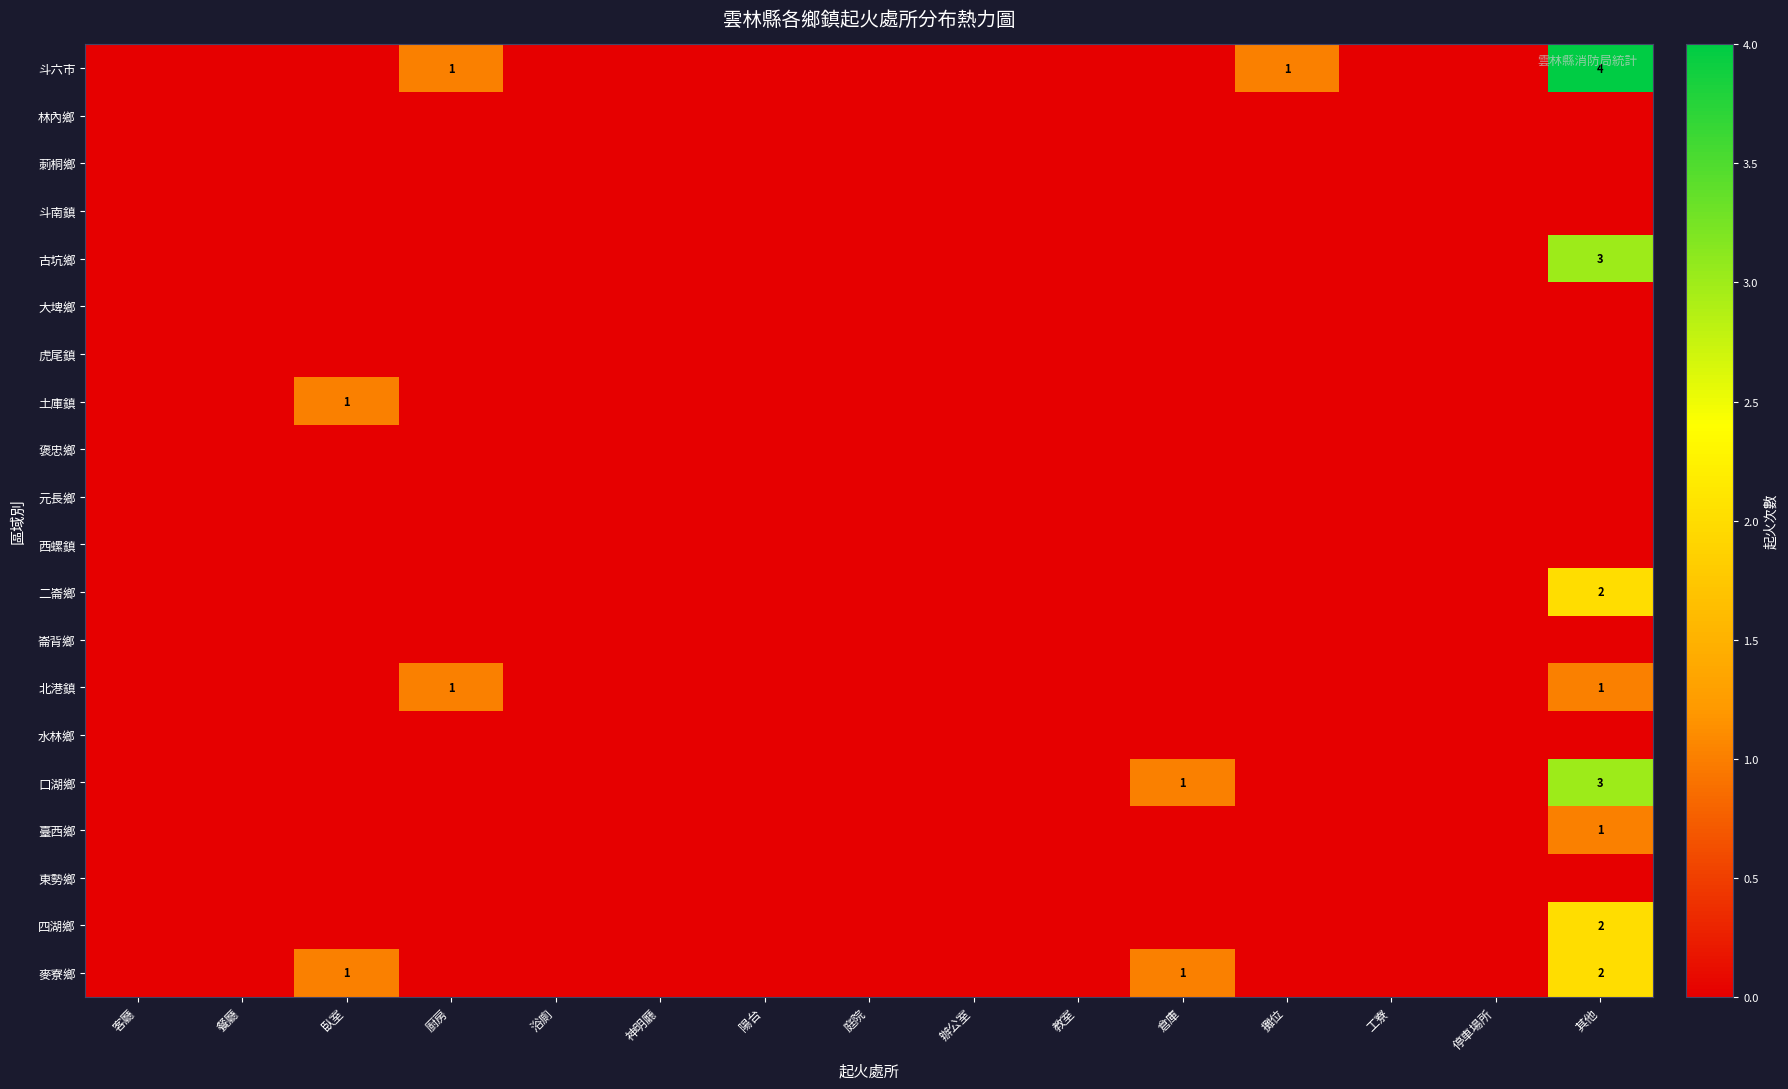

Is it true that 麥寮鄉 equals 1 at 倉庫?

True